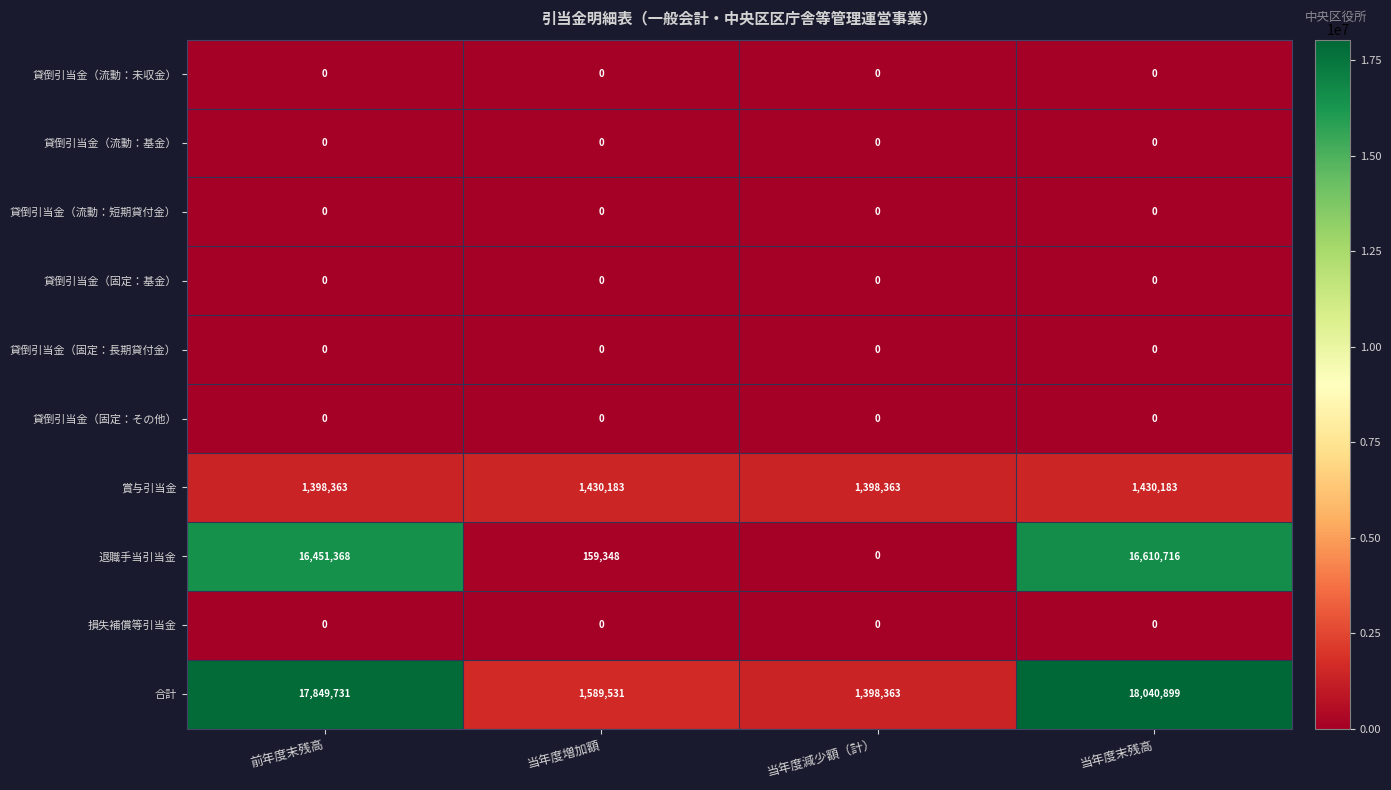

Which category has the highest value across all series?

当年度末残高